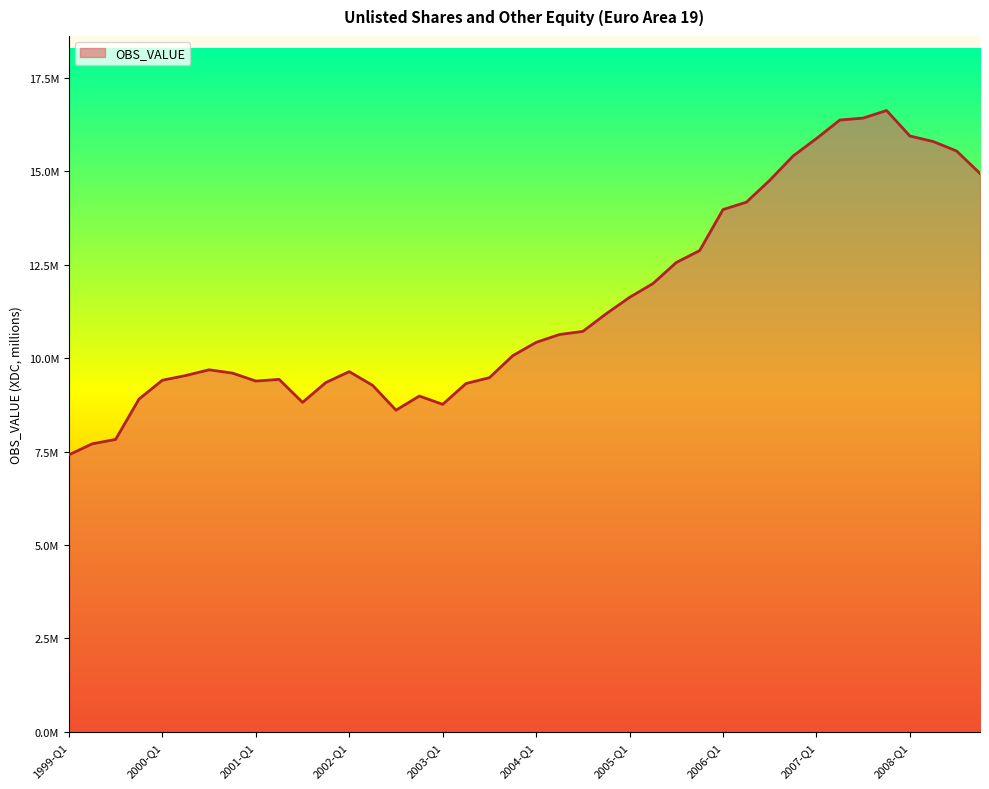

Reading left to right, transcribe all the data shown in this chart.

1999-Q1=7414447.5	1999-Q2=7710348.0	1999-Q3=7826991.5	1999-Q4=8907185.0	2000-Q1=9411535.0	2000-Q2=9537742.0	2000-Q3=9690781.0	2000-Q4=9602827.0	2001-Q1=9389912.0	2001-Q2=9433812.0	2001-Q3=8818378.0	2001-Q4=9350701.0	2002-Q1=9641806.0	2002-Q2=9274808.0	2002-Q3=8609671.0	2002-Q4=8988189.0	2003-Q1=8765921.0	2003-Q2=9324639.0	2003-Q3=9479953.0	2003-Q4=10069249.0	2004-Q1=10424965.0	2004-Q2=10635783.0	2004-Q3=10719215.0	2004-Q4=11191631.0	2005-Q1=11630435.0	2005-Q2=11998753.0	2005-Q3=12563459.0	2005-Q4=12882546.0	2006-Q1=13980026.0	2006-Q2=14177839.0	2006-Q3=14763027.0	2006-Q4=15414430.0	2007-Q1=15881495.0	2007-Q2=16376935.0	2007-Q3=16428950.0	2007-Q4=16632183.0	2008-Q1=15949294.0	2008-Q2=15801057.0	2008-Q3=15547366.0	2008-Q4=14947439.0